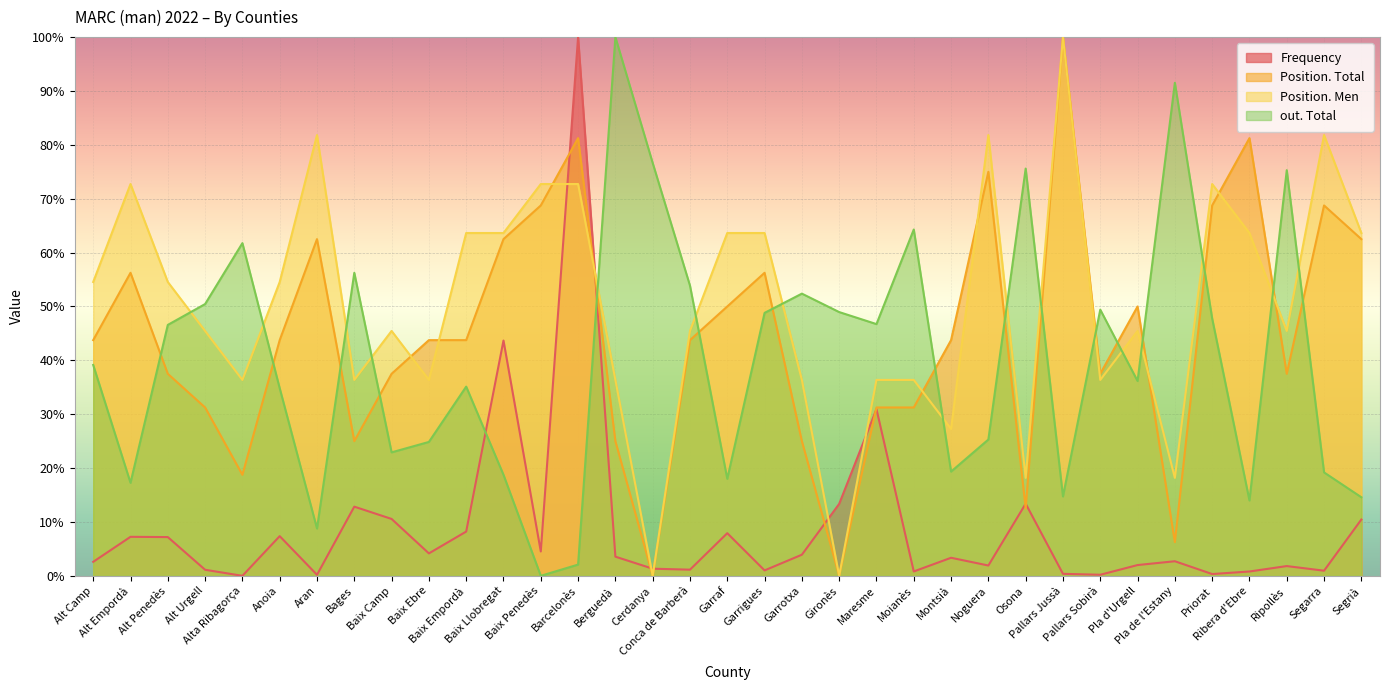

At which category does the chart reach its minimum across all series?

Alta Ribagorça